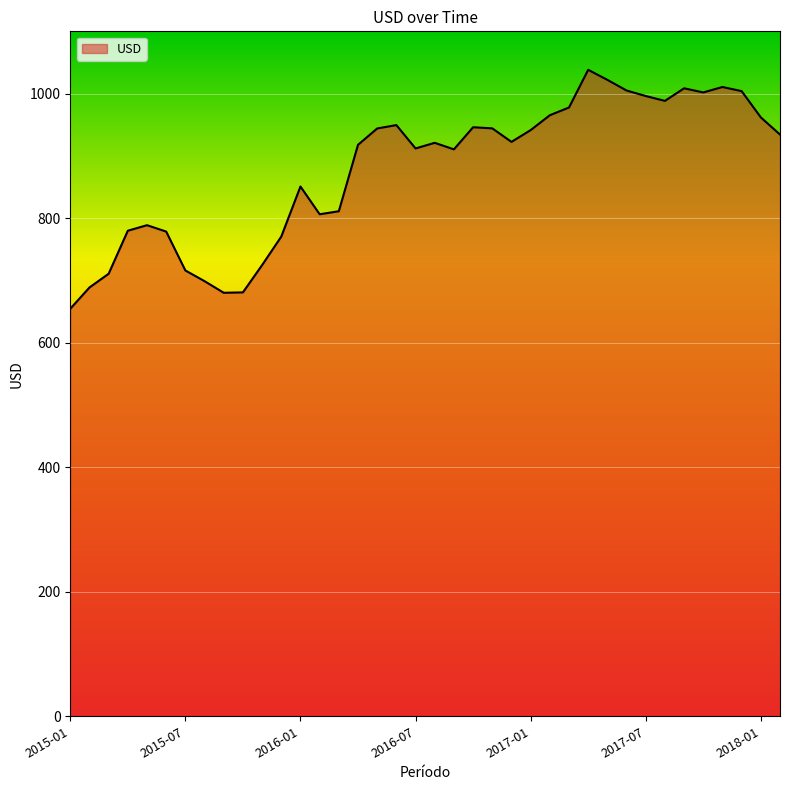

What is the maximum value shown in the chart?

1038.2